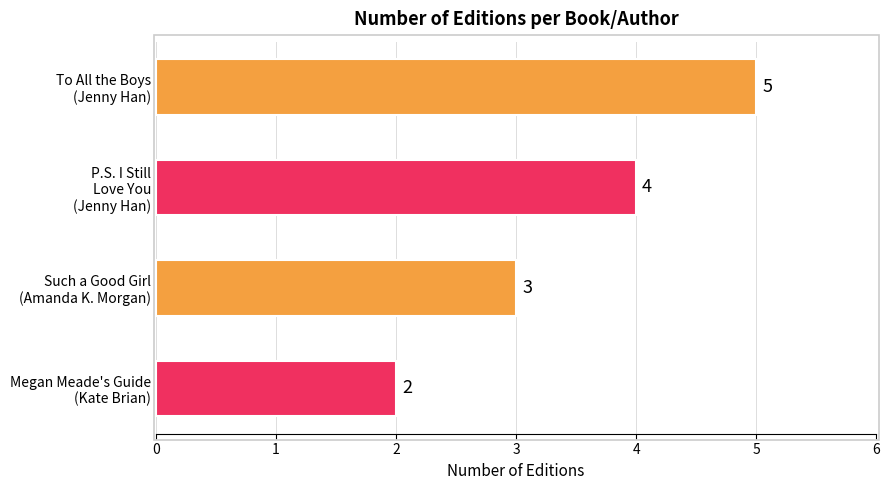

Reading bottom to top, extract all data points from this chart.

2	3	4	5